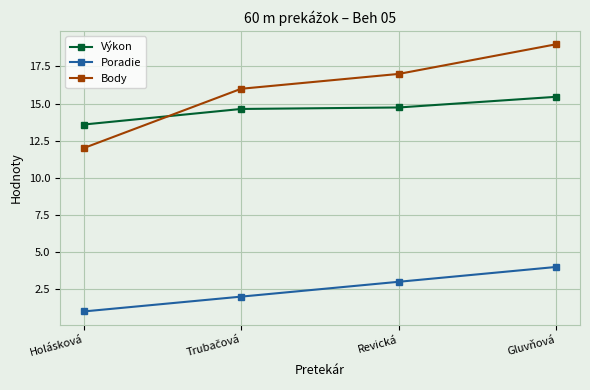

What is the smallest value displayed?

1.0